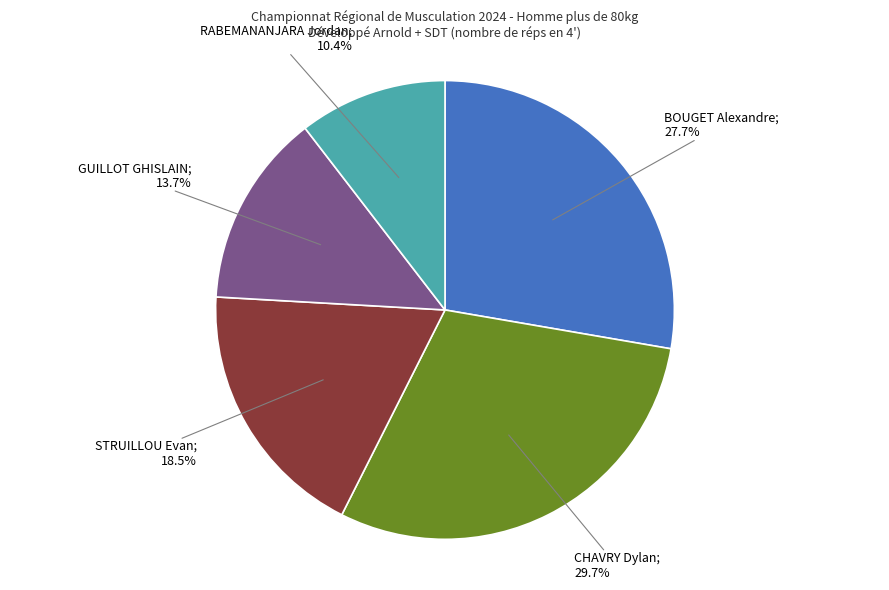

Is there any slice that represents more than half of the pie?

No